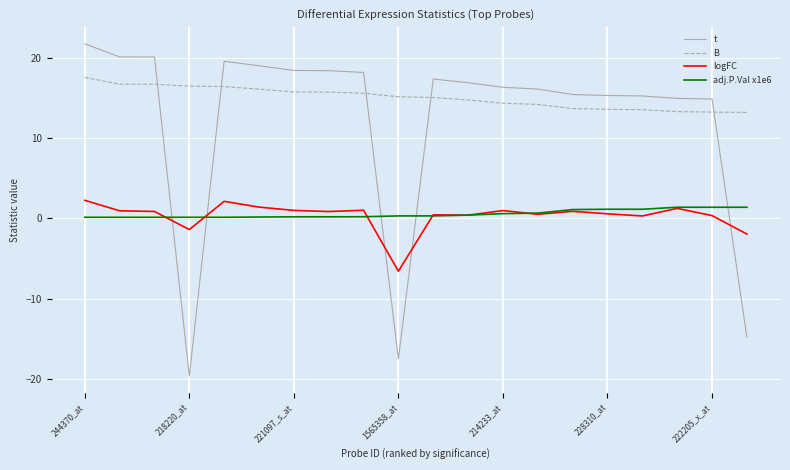

What is the value of the B point at the 8th from the left?

15.7